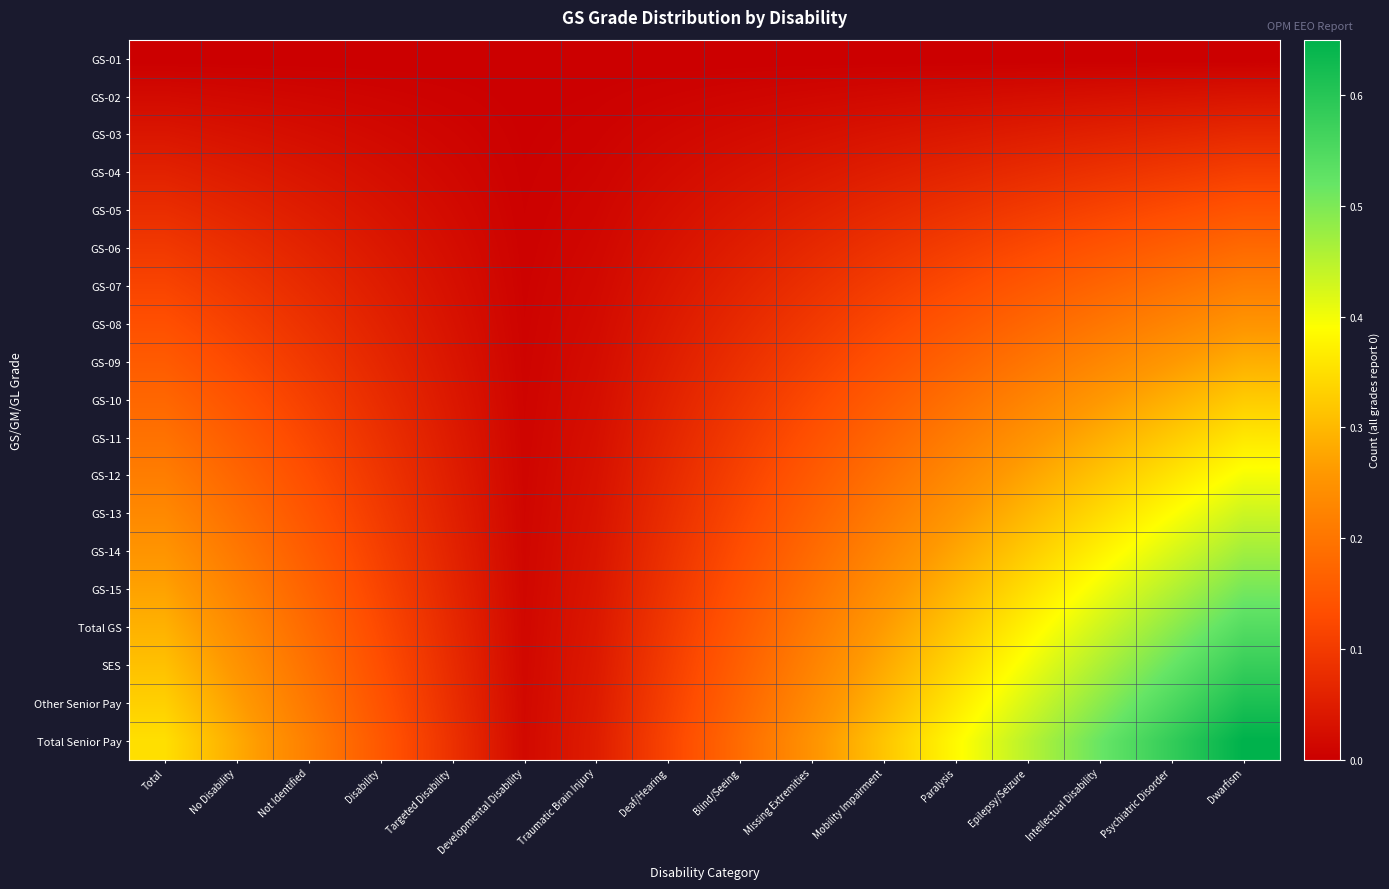

Which has a higher value, Psychiatric Disorder or Developmental Disability?

Psychiatric Disorder